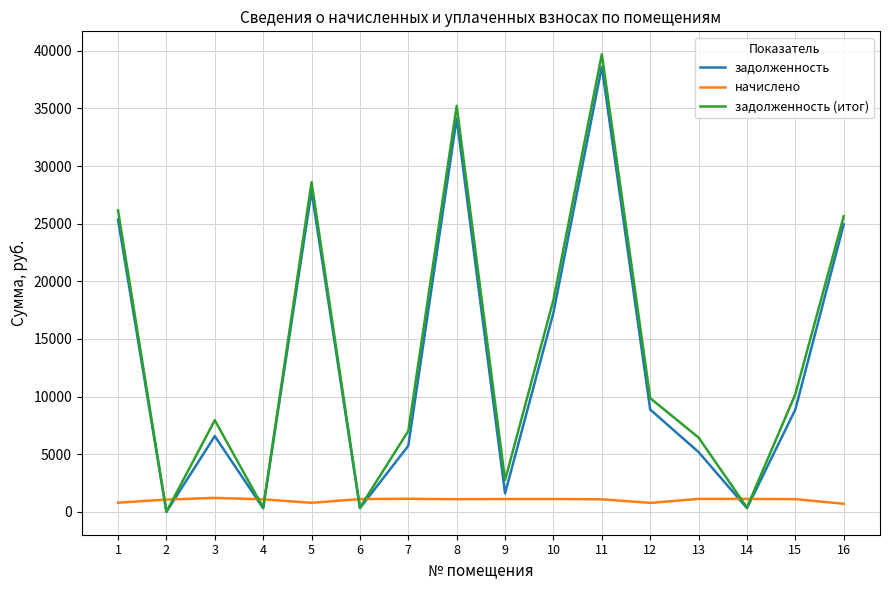

How many categories are shown in the chart?

16